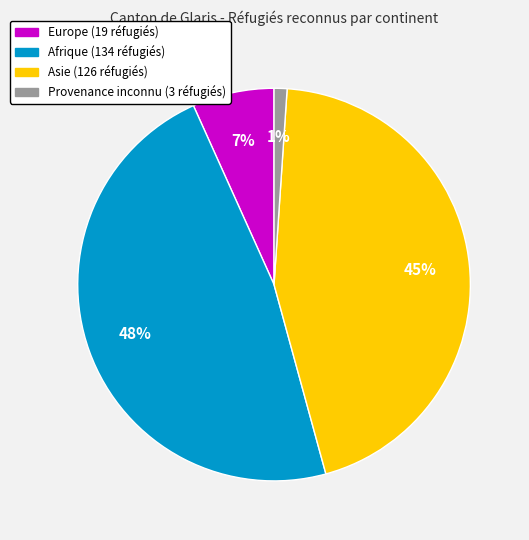

Count the number of slices in the pie.

4